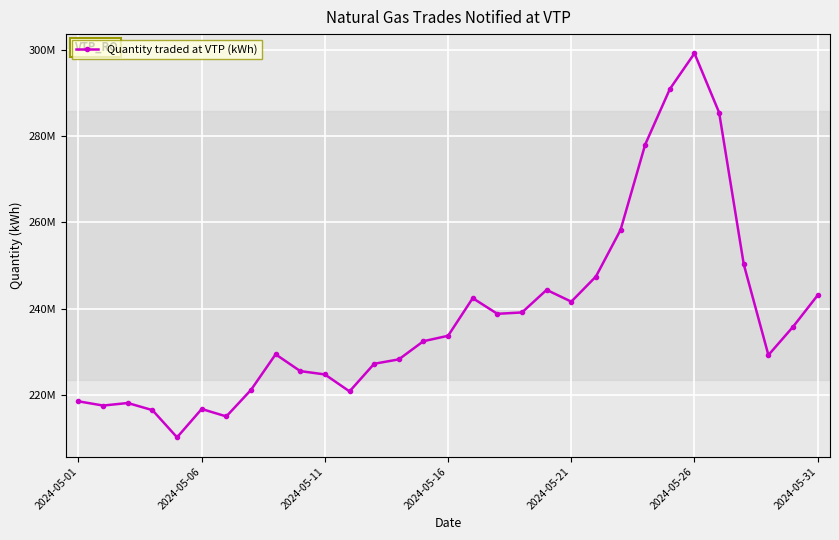

Is this an area chart (filled region under the line)?

No